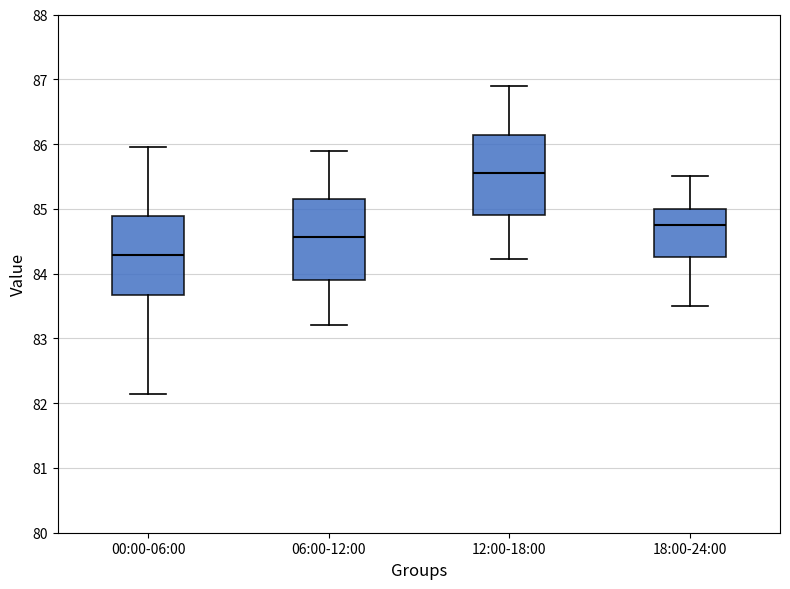

Which box has the lowest median line?

00:00-06:00